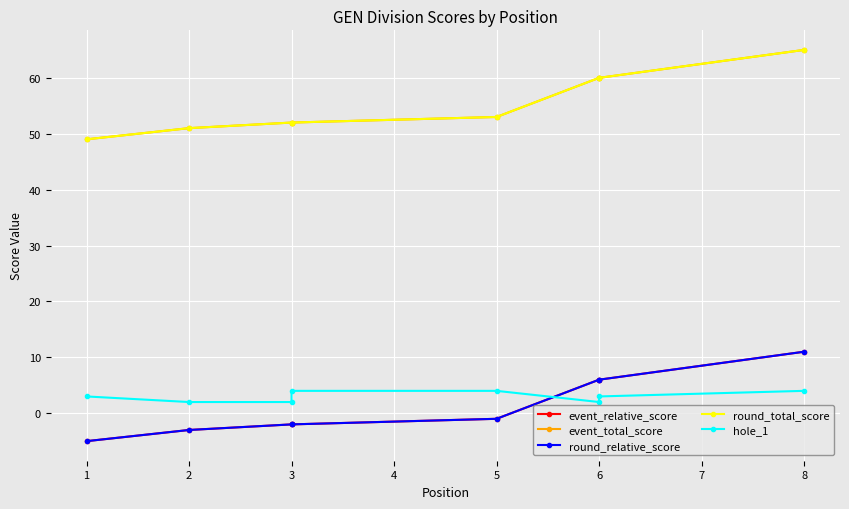

Reading left to right, what are all the values shown in this chart?

event_relative_score: -5	-3	-2	-2	-1	6	6	11
event_total_score: 49	51	52	52	53	60	60	65
round_relative_score: -5	-3	-2	-2	-1	6	6	11
round_total_score: 49	51	52	52	53	60	60	65
hole_1: 3	2	2	4	4	2	3	4